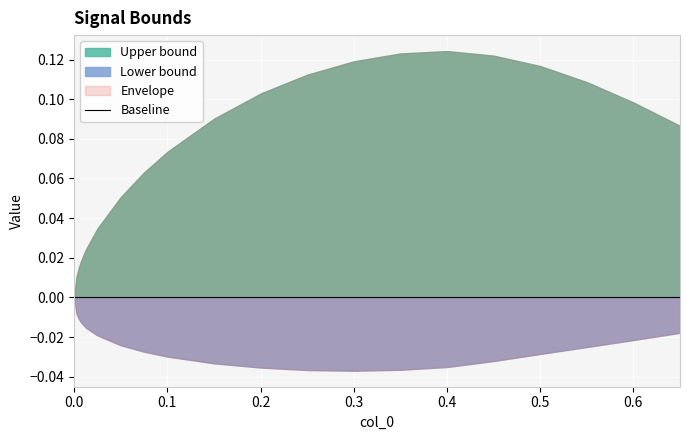

How many values in the Lower bound series are below 0?

19